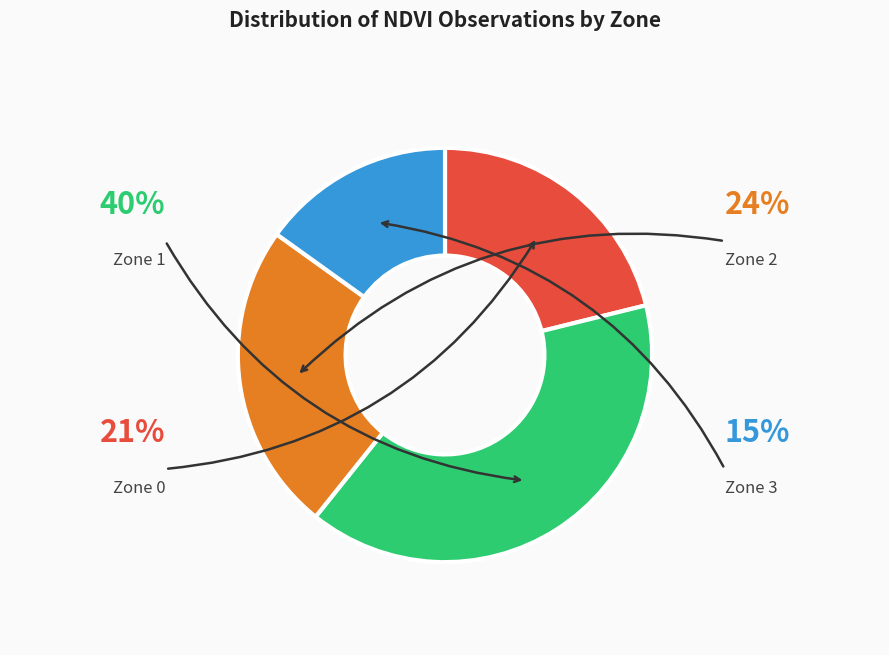

Rank the categories by value from highest to lowest.

Zone 1, Zone 2, Zone 0, Zone 3